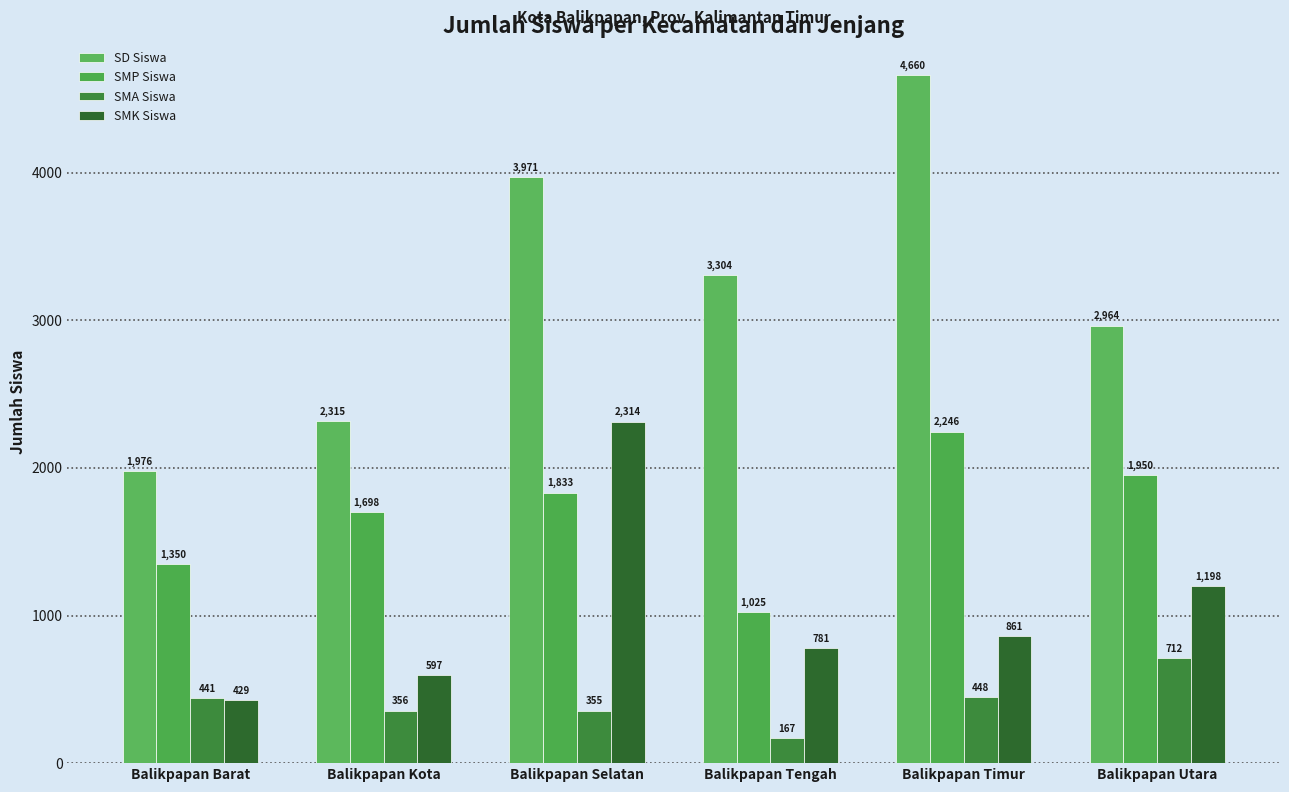

What is the total value across all series at Balikpapan Barat?

4196